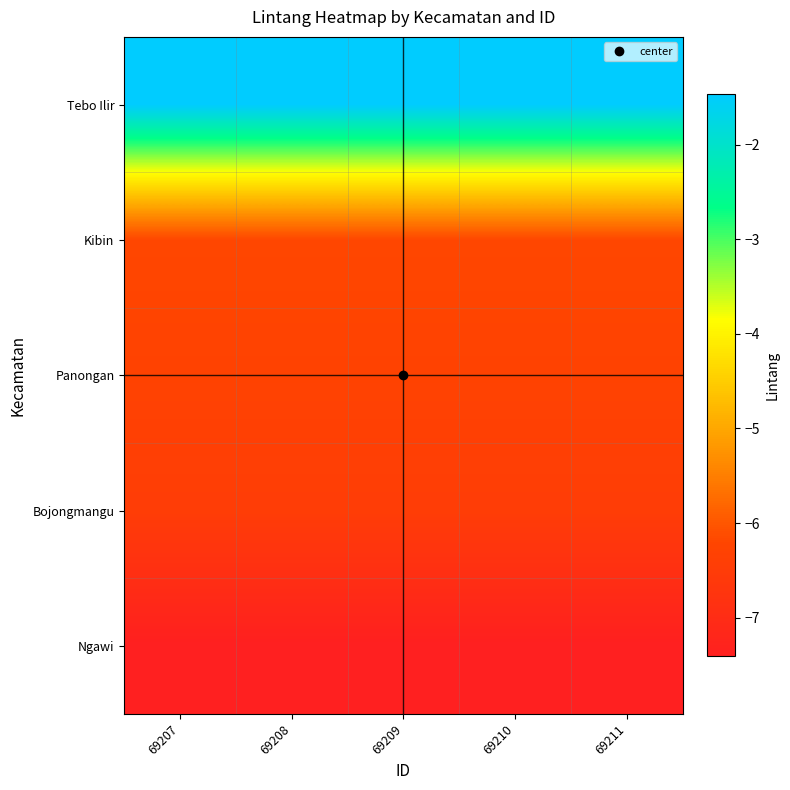

At which category does the chart reach its minimum across all series?

69207